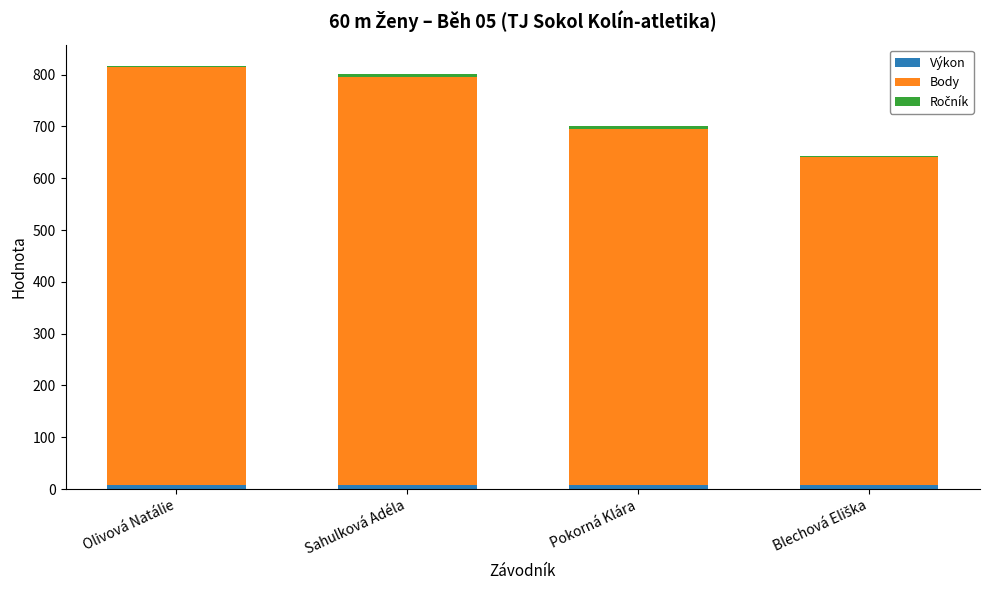

What is the average value of the Výkon series?

8.4